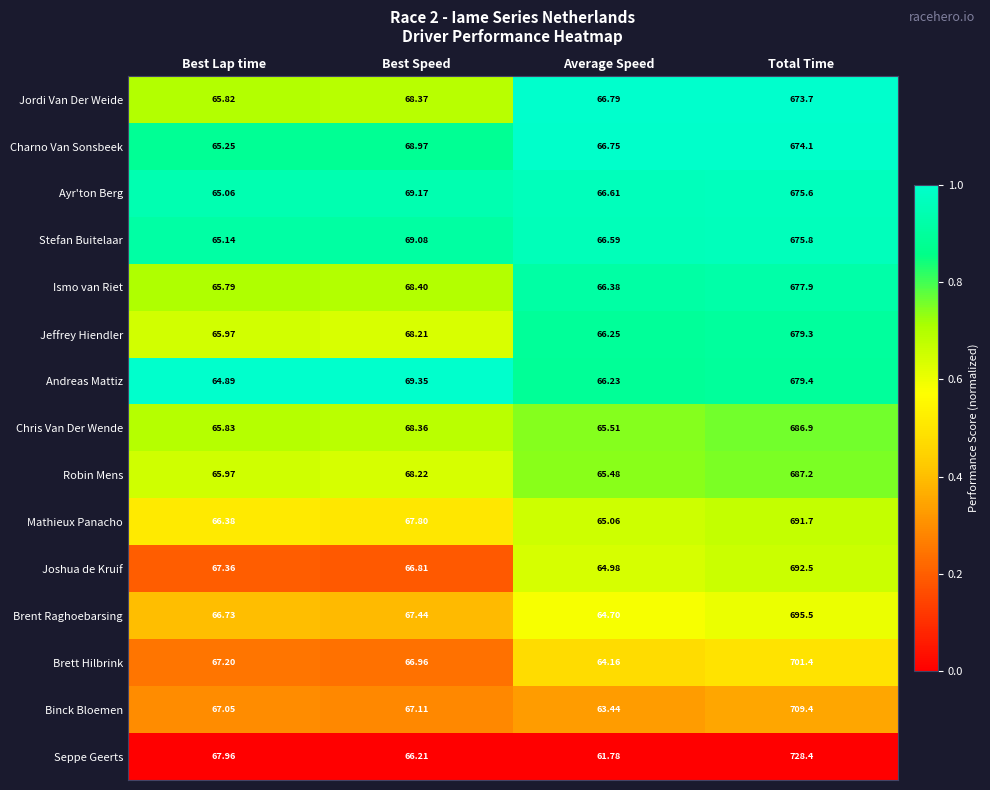

At which category is the sum across all series the highest?

Total Time